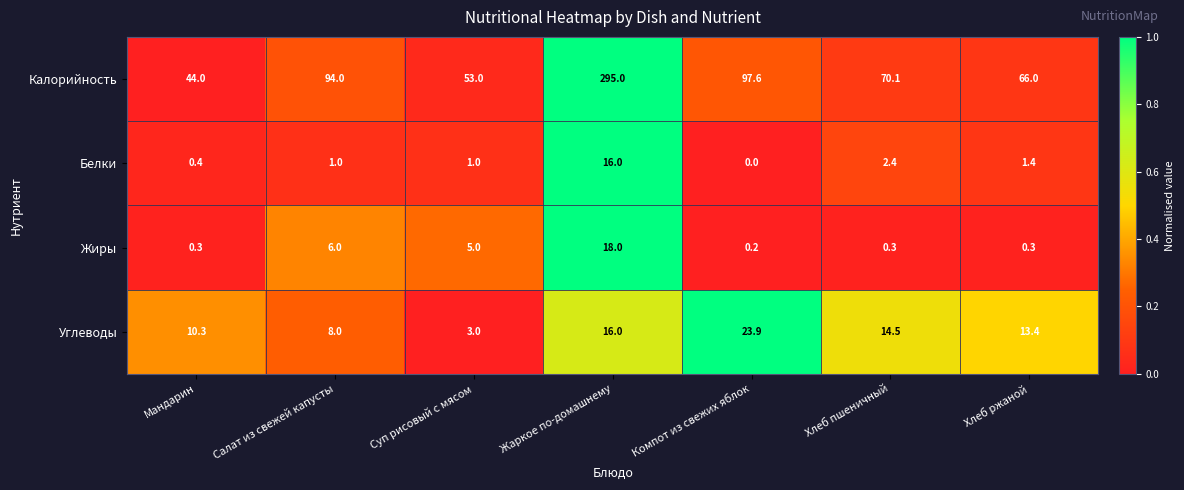

How many distinct data groups are displayed?

4